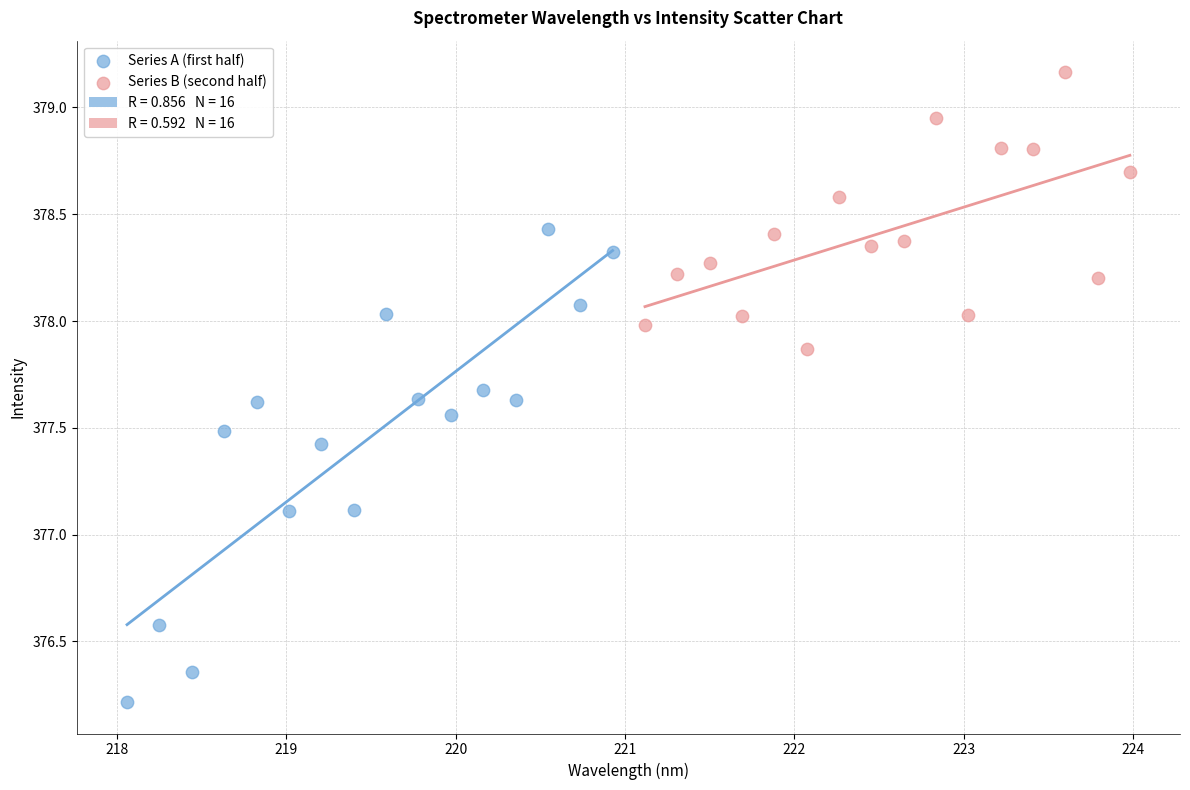

Which series contains the lowest Y value?

Series A (first half)